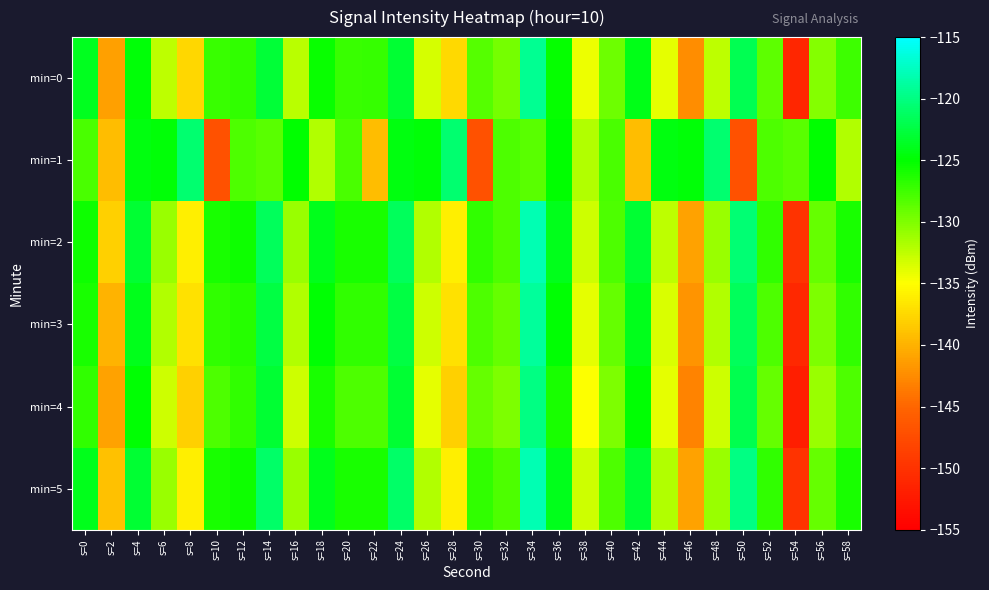

Reading left to right, extract all data points from this chart.

min=0: s=0=-123.8	s=2=-141.2	s=4=-124.8	s=6=-132.4	s=8=-137.5	s=10=-127.3	s=12=-126.9	s=14=-122.9	s=16=-132.3	s=18=-125.4	s=20=-127.2	s=22=-127.2	s=24=-123.0	s=26=-133.3	s=28=-137.4	s=30=-128.4	s=32=-129.6	s=34=-119.2	s=36=-125.3	s=38=-134.3	s=40=-129.2	s=42=-124.2	s=44=-133.9	s=46=-142.4	s=48=-132.4	s=50=-121.8	s=52=-128.6	s=54=-151.2	s=56=-130.3	s=58=-127.4
min=1: s=0=-127.9	s=2=-139.2	s=4=-124.5	s=6=-124.8	s=8=-120.7	s=10=-147.0	s=12=-128.1	s=14=-128.5	s=16=-125.1	s=18=-132.0	s=20=-127.9	s=22=-139.2	s=24=-124.5	s=26=-124.8	s=28=-120.7	s=30=-147.0	s=32=-128.1	s=34=-128.5	s=36=-125.1	s=38=-132.0	s=40=-127.9	s=42=-139.2	s=44=-124.5	s=46=-124.8	s=48=-120.7	s=50=-147.0	s=52=-128.1	s=54=-128.5	s=56=-125.1	s=58=-132.0
min=2: s=0=-125.5	s=2=-138.0	s=4=-123.0	s=6=-131.0	s=8=-136.0	s=10=-126.0	s=12=-125.5	s=14=-121.5	s=16=-131.0	s=18=-124.0	s=20=-126.0	s=22=-126.0	s=24=-121.5	s=26=-132.0	s=28=-136.0	s=30=-127.0	s=32=-128.0	s=34=-118.0	s=36=-124.0	s=38=-133.0	s=40=-128.0	s=42=-123.0	s=44=-132.5	s=46=-141.0	s=48=-131.0	s=50=-120.5	s=52=-127.0	s=54=-150.0	s=56=-129.0	s=58=-126.0
min=3: s=0=-126.0	s=2=-140.0	s=4=-124.0	s=6=-132.0	s=8=-137.0	s=10=-127.0	s=12=-126.5	s=14=-122.5	s=16=-132.0	s=18=-125.0	s=20=-127.0	s=22=-127.0	s=24=-122.5	s=26=-133.0	s=28=-137.0	s=30=-128.0	s=32=-129.0	s=34=-119.0	s=36=-125.0	s=38=-134.0	s=40=-129.0	s=42=-124.0	s=44=-133.5	s=46=-142.0	s=48=-132.0	s=50=-121.5	s=52=-128.0	s=54=-151.0	s=56=-130.0	s=58=-127.0
min=4: s=0=-127.0	s=2=-141.0	s=4=-125.0	s=6=-133.0	s=8=-138.0	s=10=-128.0	s=12=-127.0	s=14=-123.0	s=16=-133.0	s=18=-126.0	s=20=-128.0	s=22=-128.0	s=24=-123.0	s=26=-134.0	s=28=-138.0	s=30=-129.0	s=32=-130.0	s=34=-120.0	s=36=-126.0	s=38=-135.0	s=40=-130.0	s=42=-125.0	s=44=-134.0	s=46=-143.0	s=48=-133.0	s=50=-122.0	s=52=-129.0	s=54=-152.0	s=56=-131.0	s=58=-128.0
min=5: s=0=-124.0	s=2=-139.0	s=4=-123.0	s=6=-131.0	s=8=-136.0	s=10=-126.0	s=12=-125.5	s=14=-121.0	s=16=-131.0	s=18=-124.0	s=20=-126.0	s=22=-126.0	s=24=-121.0	s=26=-132.0	s=28=-136.0	s=30=-127.0	s=32=-128.0	s=34=-118.0	s=36=-124.0	s=38=-133.0	s=40=-128.0	s=42=-123.0	s=44=-132.0	s=46=-141.0	s=48=-131.0	s=50=-120.0	s=52=-127.0	s=54=-150.0	s=56=-129.0	s=58=-126.0